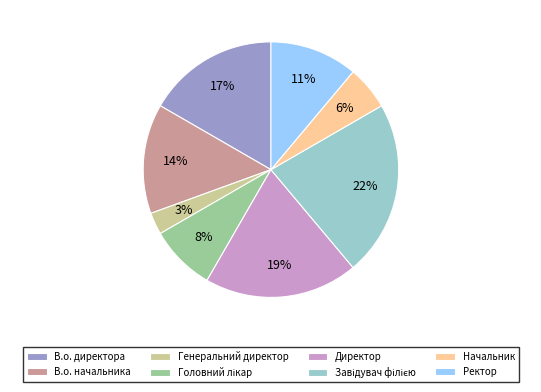

To the nearest percent, what percentage of the pie is В.о. директора?

17%